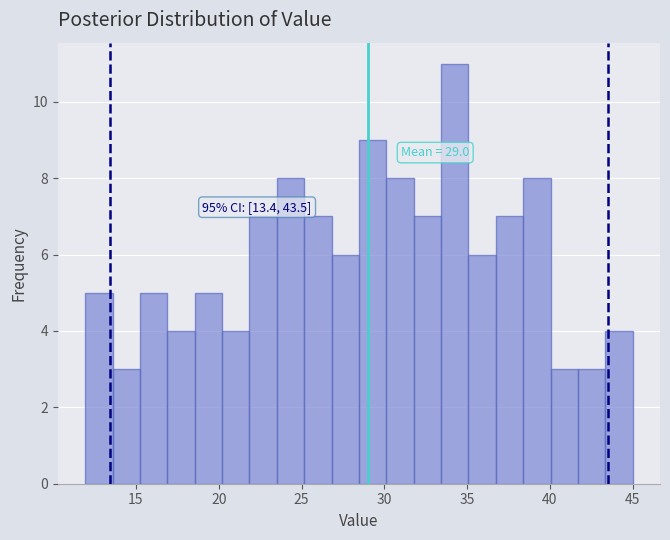

Read against the x-axis, roughly where is the centre of the tallest bar?

34.5